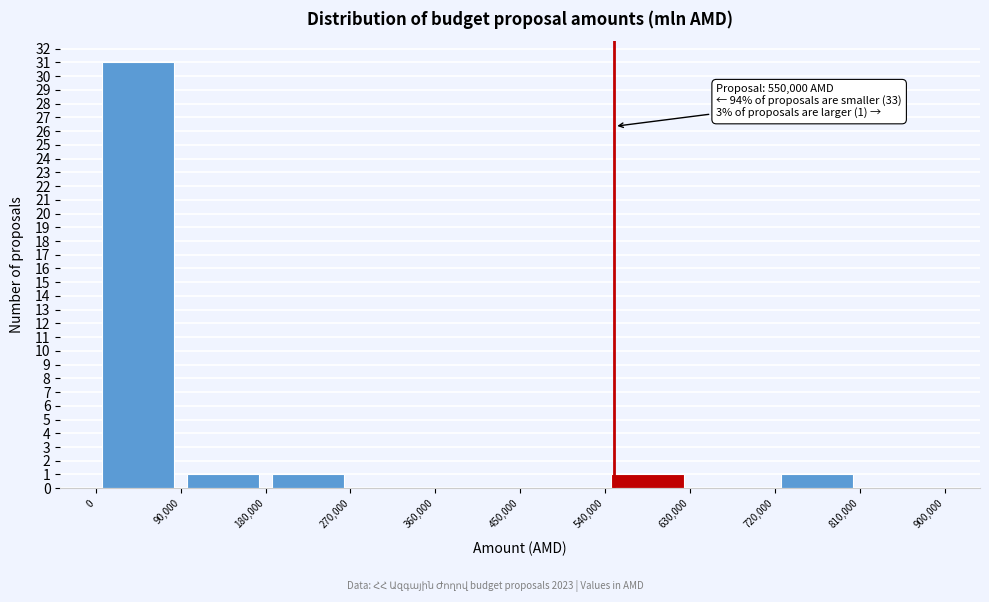

Over which range of the x-axis is the bar tallest?

0 to 90,000